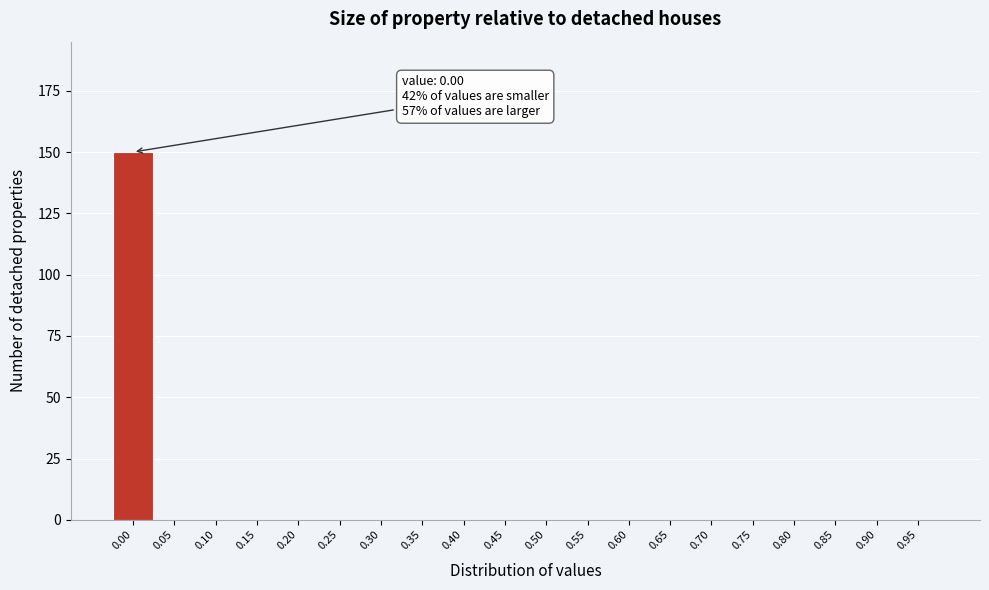

Reading left to right, what are all the values shown in this chart?

0.00=150	0.05=0	0.10=0	0.15=0	0.20=0	0.25=0	0.30=0	0.35=0	0.40=0	0.45=0	0.50=0	0.55=0	0.60=0	0.65=0	0.70=0	0.75=0	0.80=0	0.85=0	0.90=0	0.95=0